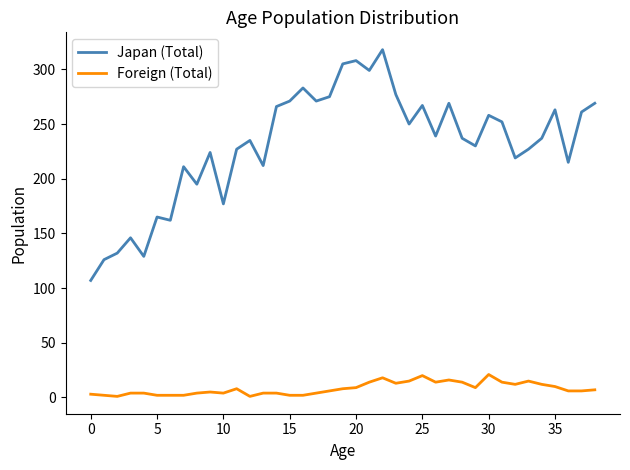

What is the difference between the second highest and second lowest values in the Foreign (Total) series?

19